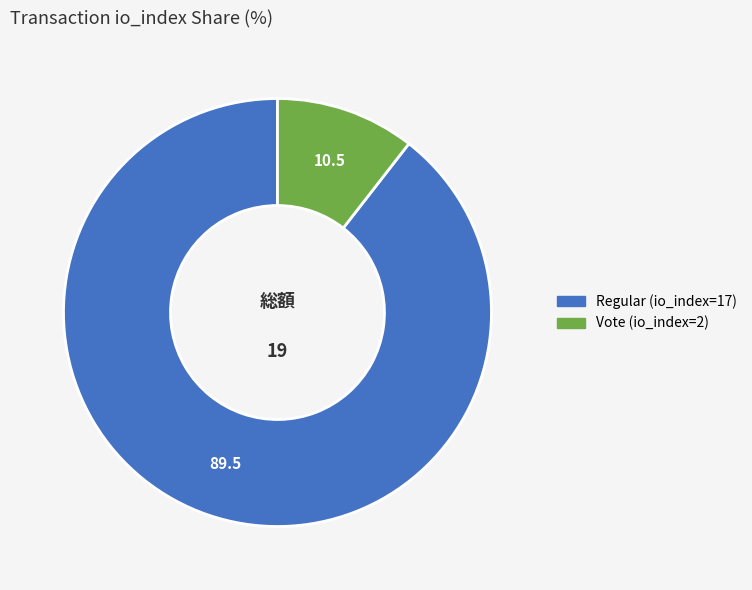

Rank the categories by value from lowest to highest.

Vote (io_index=2), Regular (io_index=17)